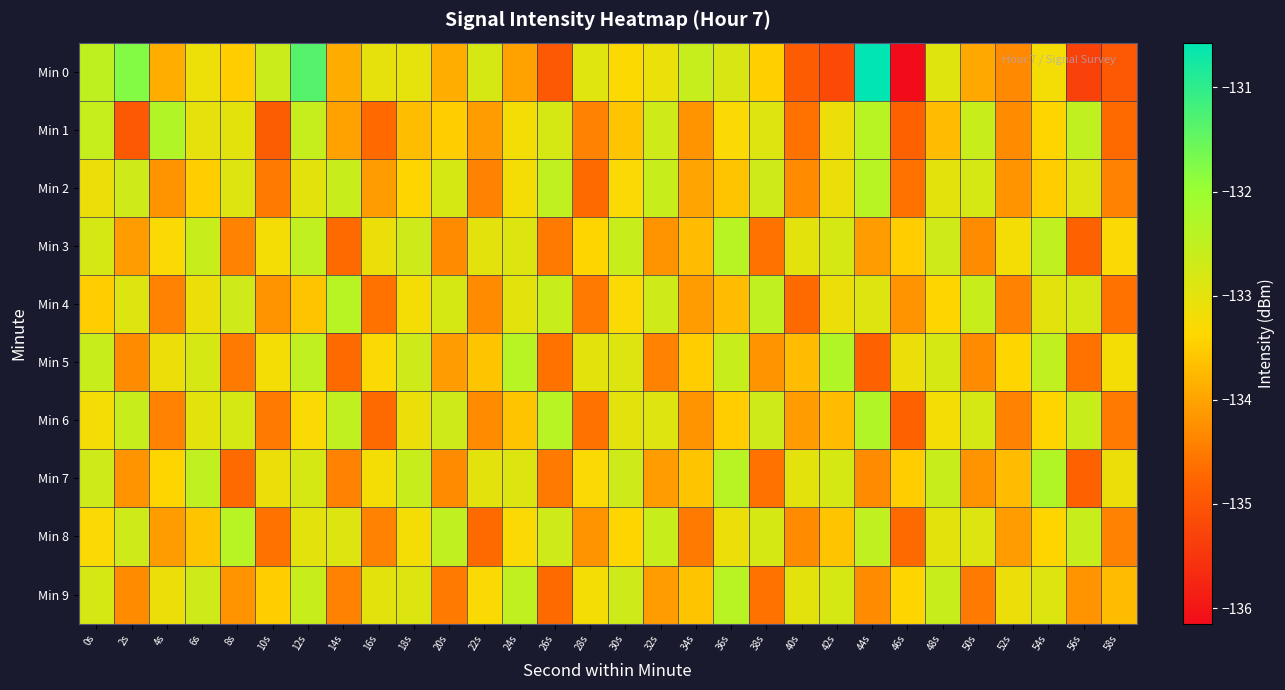

List the series in order of their peak value, lowest first.

Min 2, Min 3, Min 4, Min 8, Min 9, Min 5, Min 6, Min 7, Min 1, Min 0